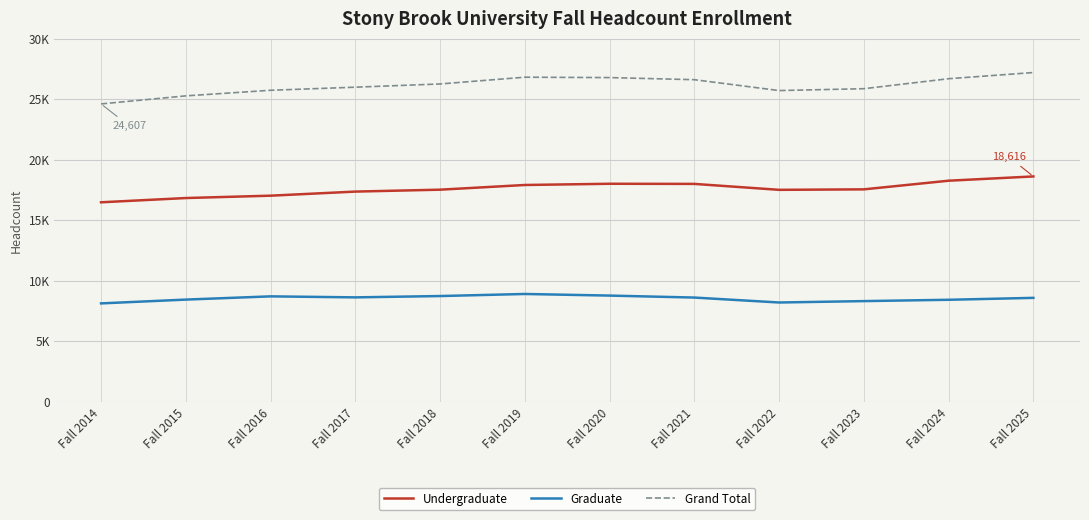

What is the difference between the maximum and minimum values in the Undergraduate series?

2136